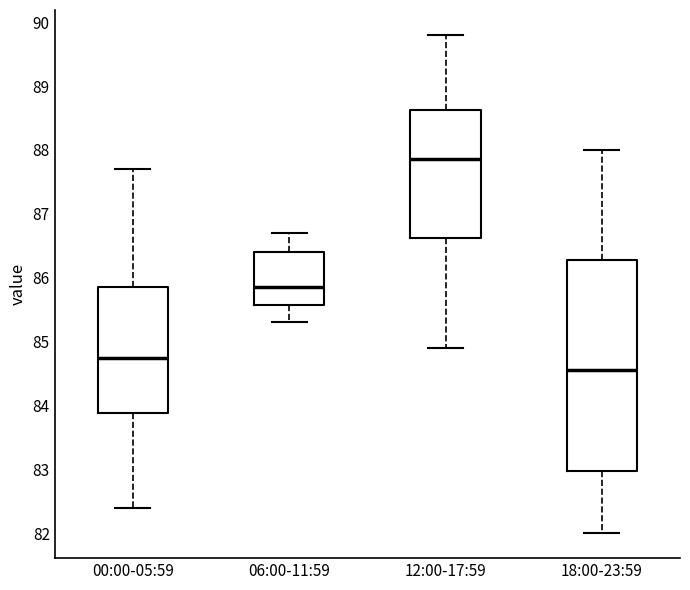

Reading left to right, transcribe this box plot: for each box, give where its median line is, the range the box spans, and where its two whiskers end, as read against the y-axis. The values are not printed on the chart, so give them approximately, as read against the axis.

00:00-05:59: median 84.8, box 83.9 to 85.9, whiskers 82.4 to 87.7
06:00-11:59: median 85.9, box 85.6 to 86.4, whiskers 85.3 to 86.7
12:00-17:59: median 87.9, box 86.6 to 88.6, whiskers 84.9 to 89.8
18:00-23:59: median 84.6, box 83.0 to 86.3, whiskers 82.0 to 88.0